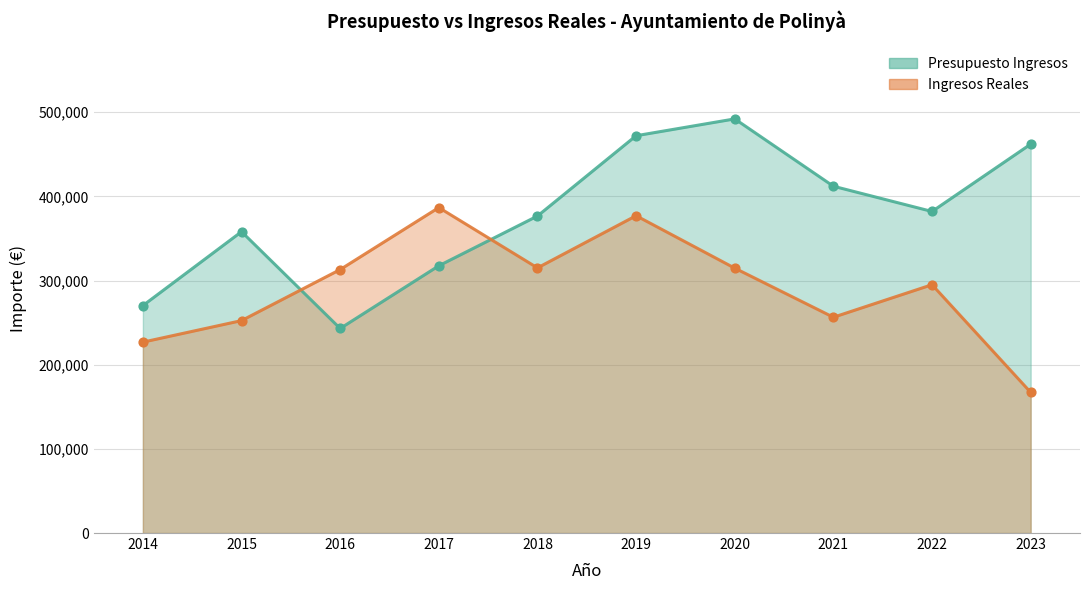

At which category is the sum across all series the highest?

2019